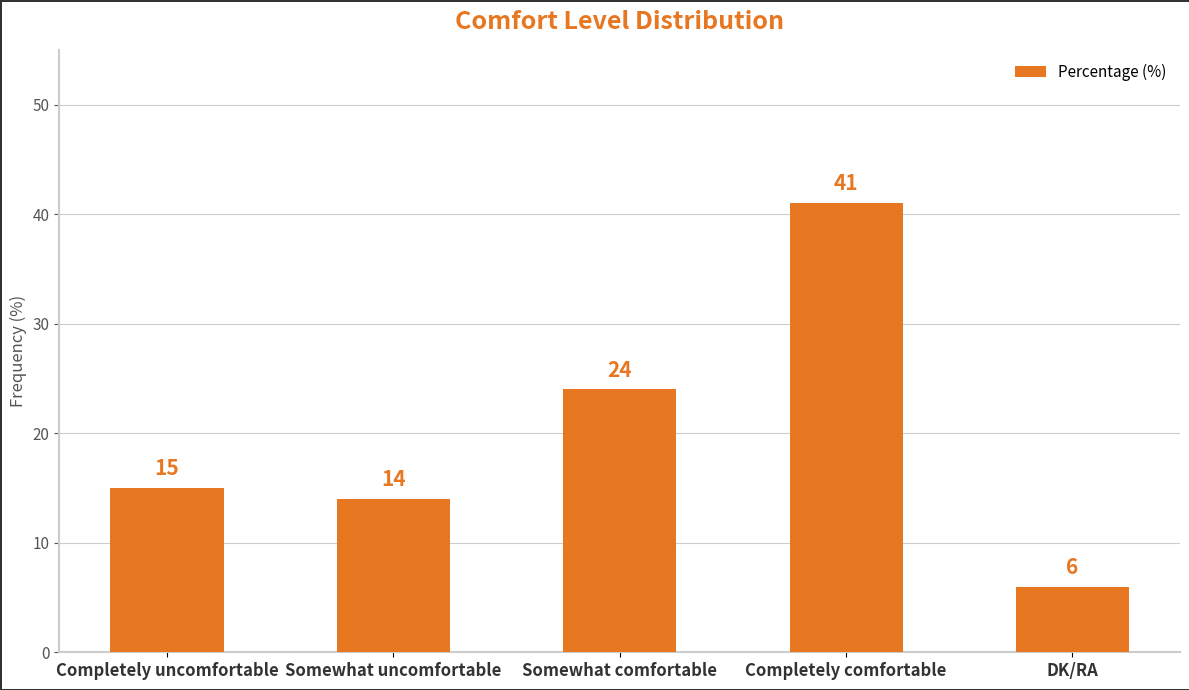

List the labels in order of value, largest first.

Completely comfortable, Somewhat comfortable, Completely uncomfortable, Somewhat uncomfortable, DK/RA